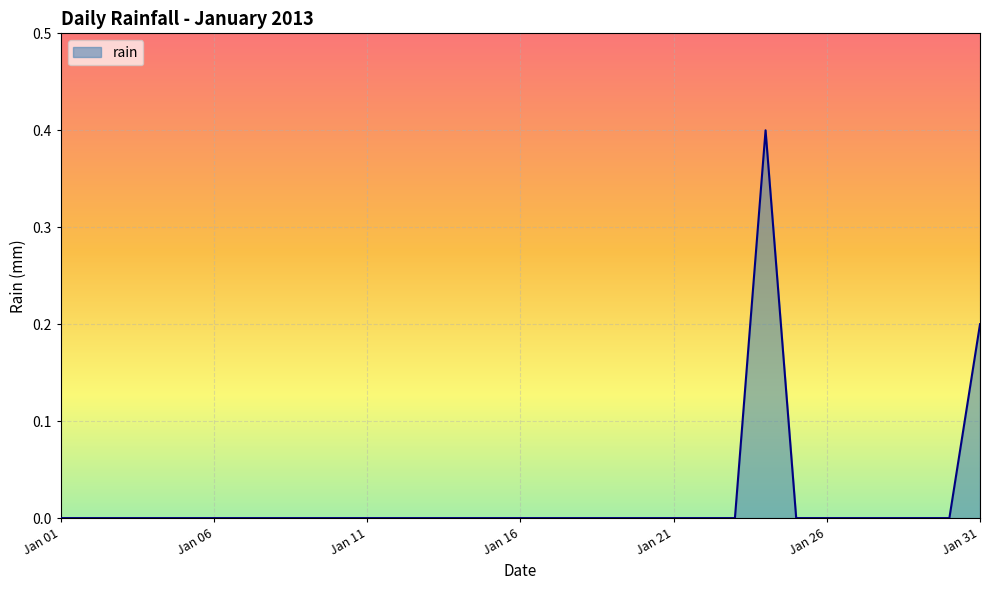

What is the difference between the maximum and minimum values?

0.4